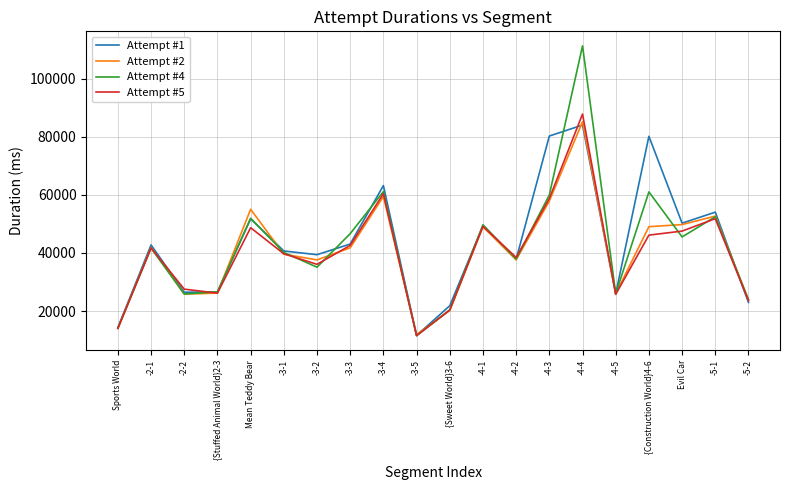

Is the value of Attempt #5 at -4-3 greater than the value of Attempt #4 at Mean Teddy Bear?

Yes